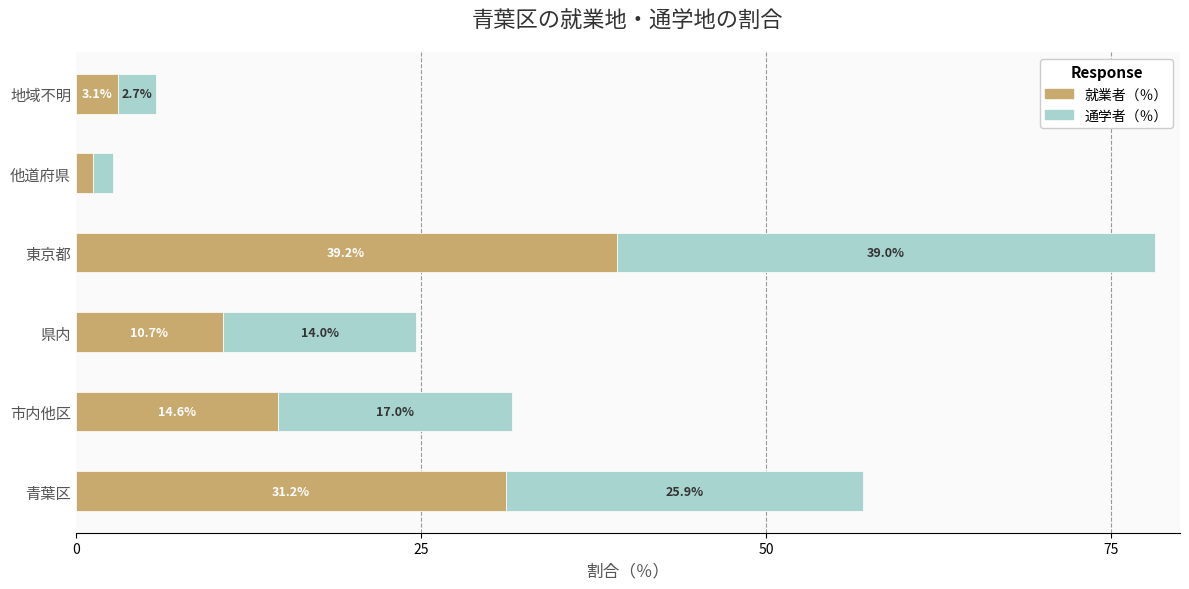

Read the 就業者（％） value at 県内.

10.7